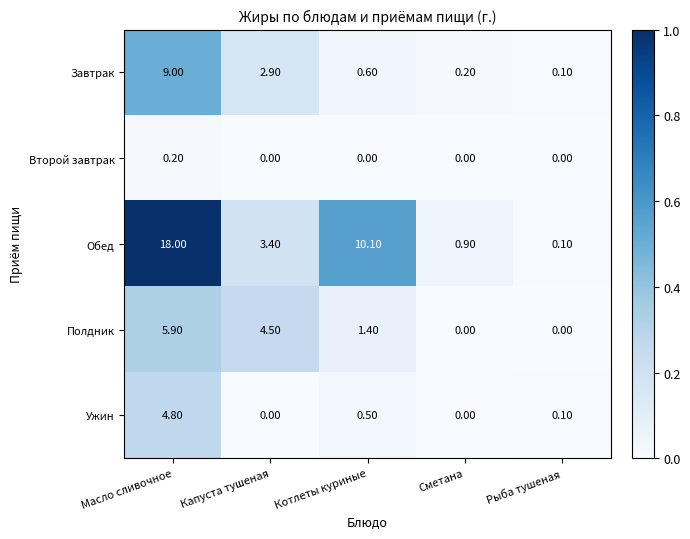

Which series changed the most between Масло сливочное and Котлеты куриные?

Завтрак